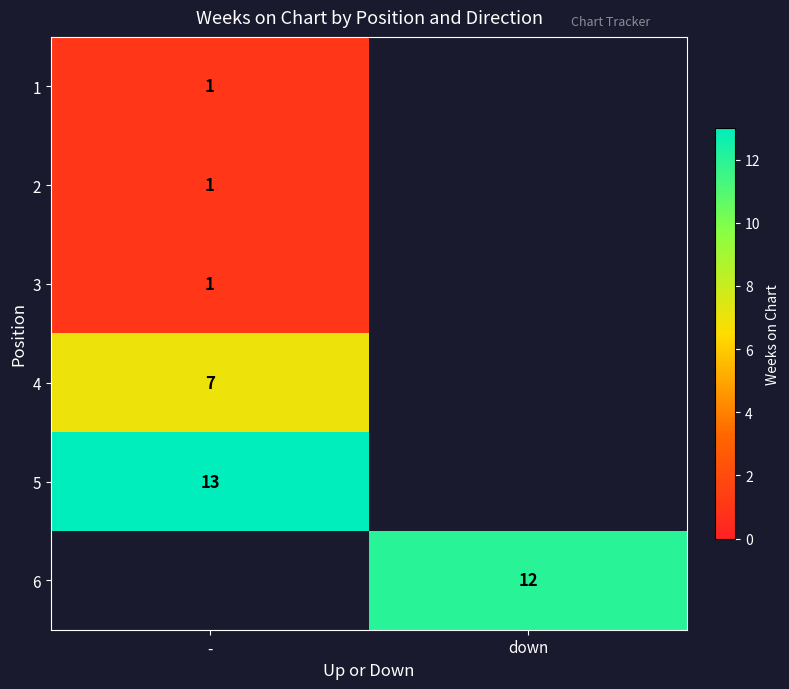

What is the smallest value displayed?

1.0